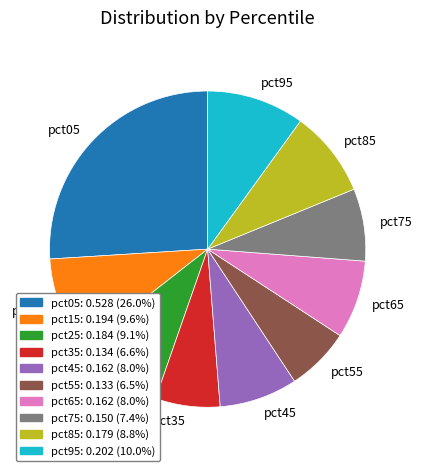

Which category has the biggest portion of the pie?

pct05